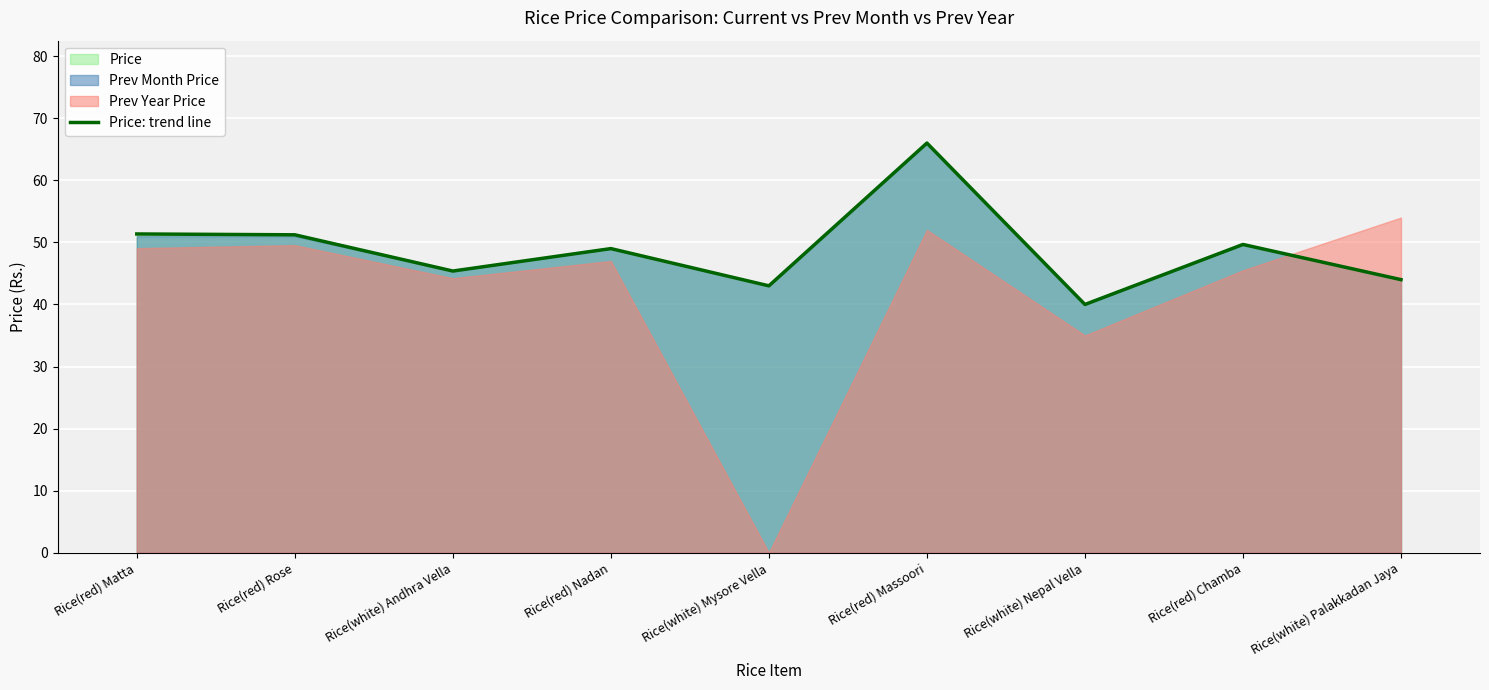

At which label does the data first exceed 49?

Rice(red) Matta